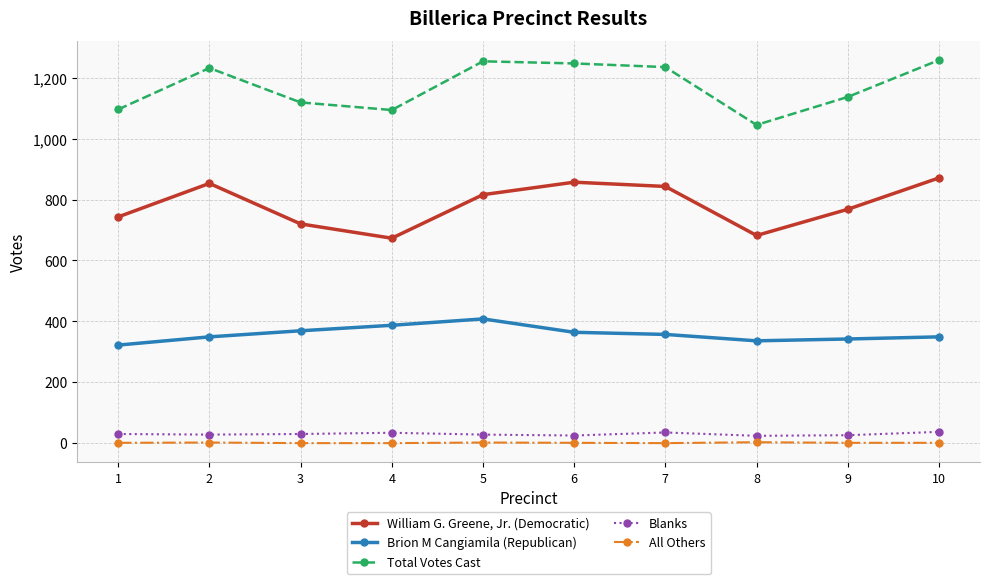

What is the difference between the highest and lowest values at 5?

1252